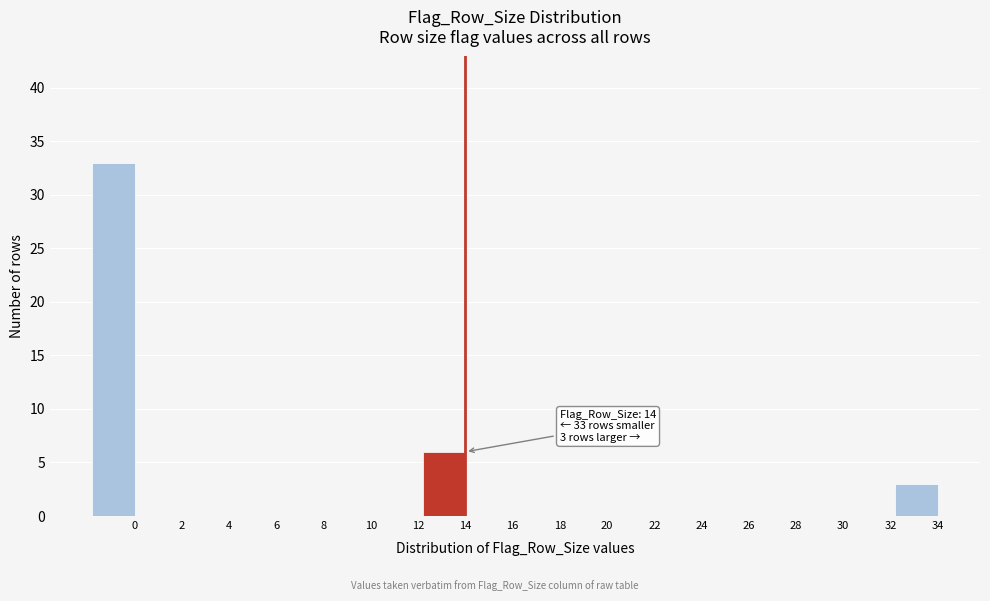

Reading left to right, extract all data points from this chart.

0=33	2=0	4=0	6=0	8=0	10=0	12=0	14=6	16=0	18=0	20=0	22=0	24=0	26=0	28=0	30=0	32=0	34=3